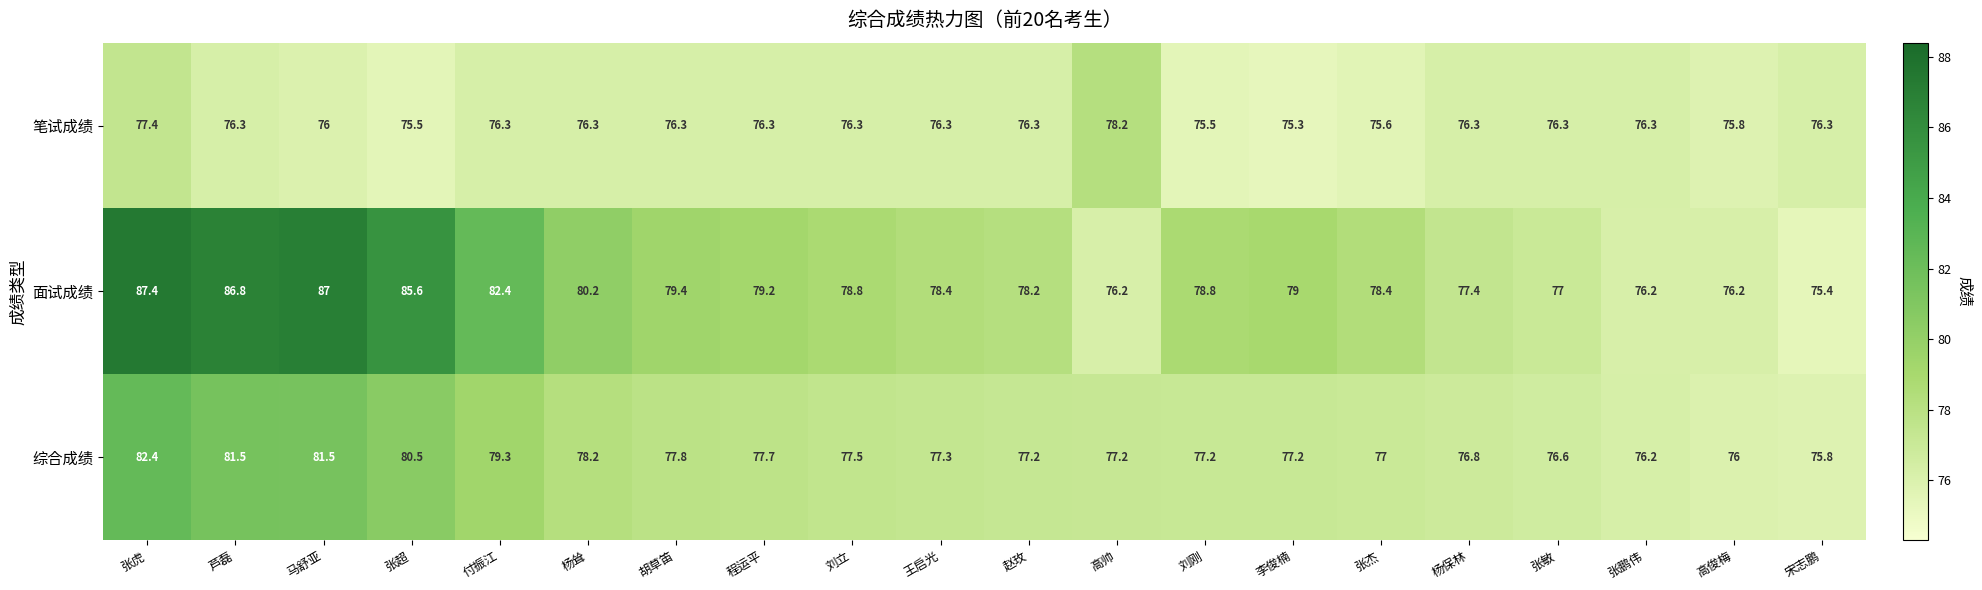

What is the difference between the maximum and second lowest values in the 面试成绩 series?

11.2